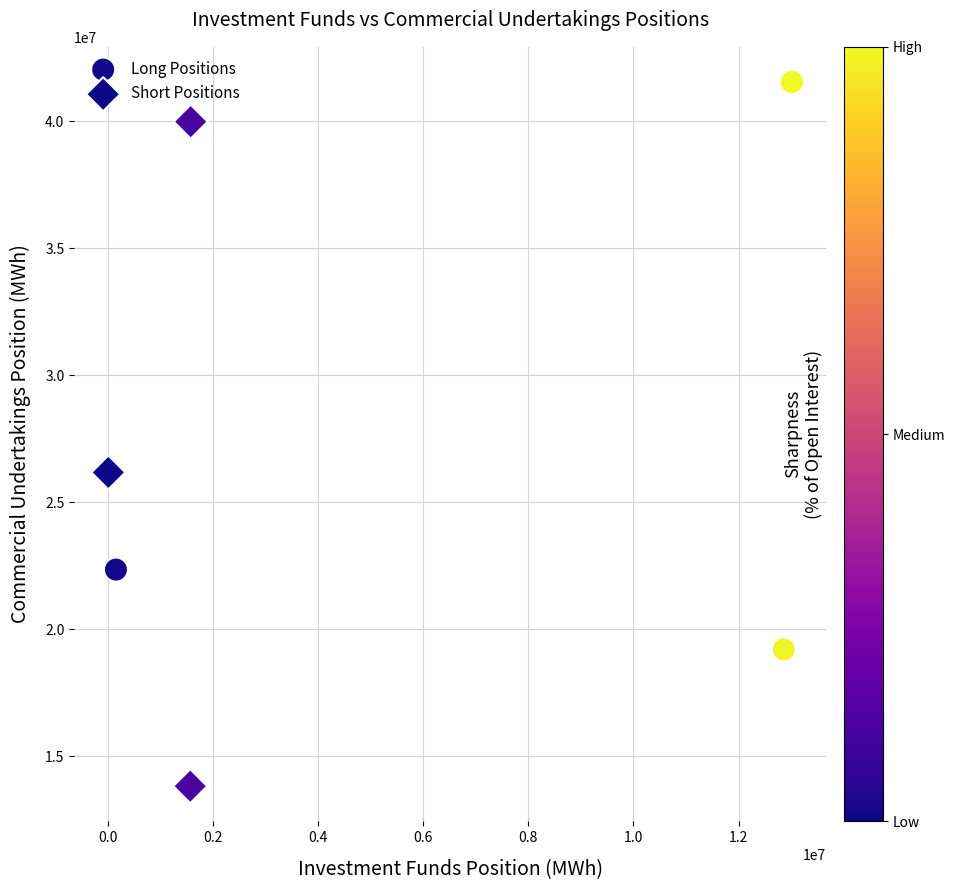

Which series reaches the minimum Y coordinate?

Short Positions